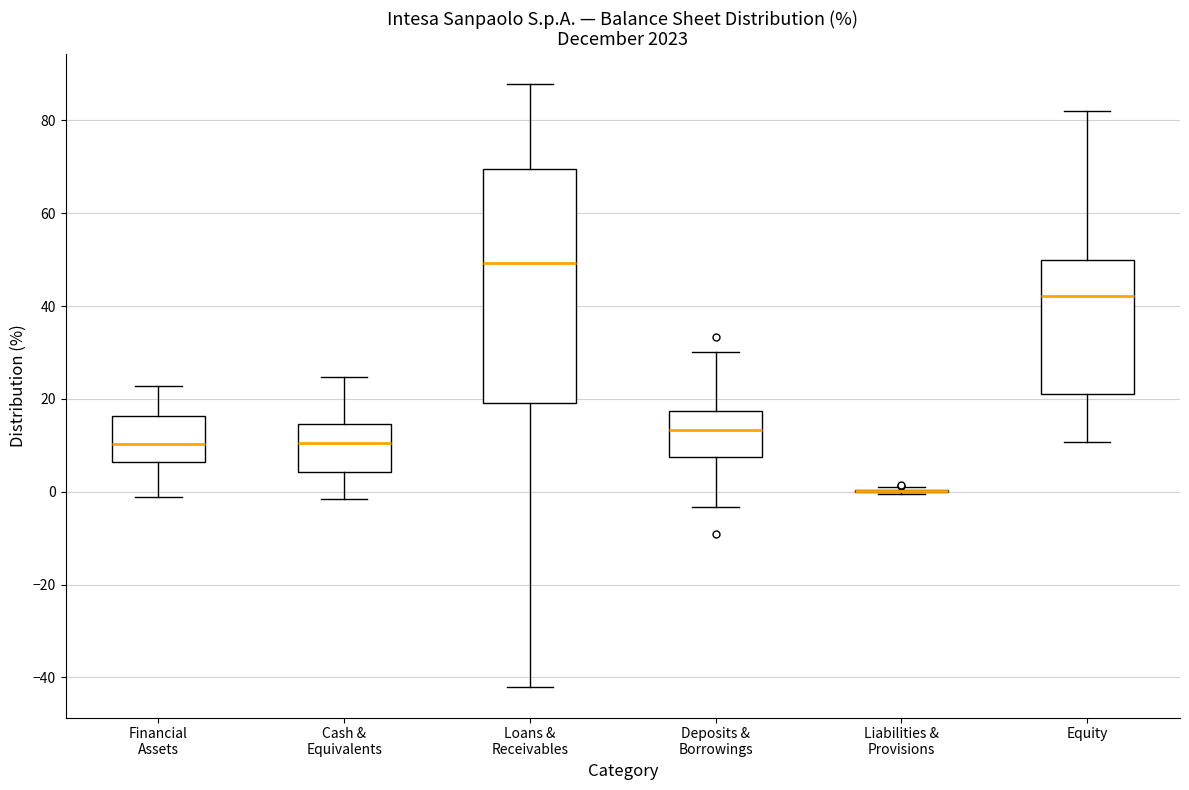

Reading left to right, read every box against the y-axis: the position of its median line, the range the box covers, and the ends of its whiskers. The values are not printed on the chart, so give them approximately, as read against the axis.

Financial Assets: median 10, box 6 to 16, whiskers -2 to 22
Cash & Equivalents: median 10, box 4 to 14, whiskers -2 to 24
Loans & Receivables: median 50, box 20 to 70, whiskers -42 to 88
Deposits & Borrowings: median 14, box 8 to 18, whiskers -4 to 30
Liabilities & Provisions: box collapsed to a line at 0, whiskers 0 to 0
Equity: median 42, box 20 to 50, whiskers 10 to 82